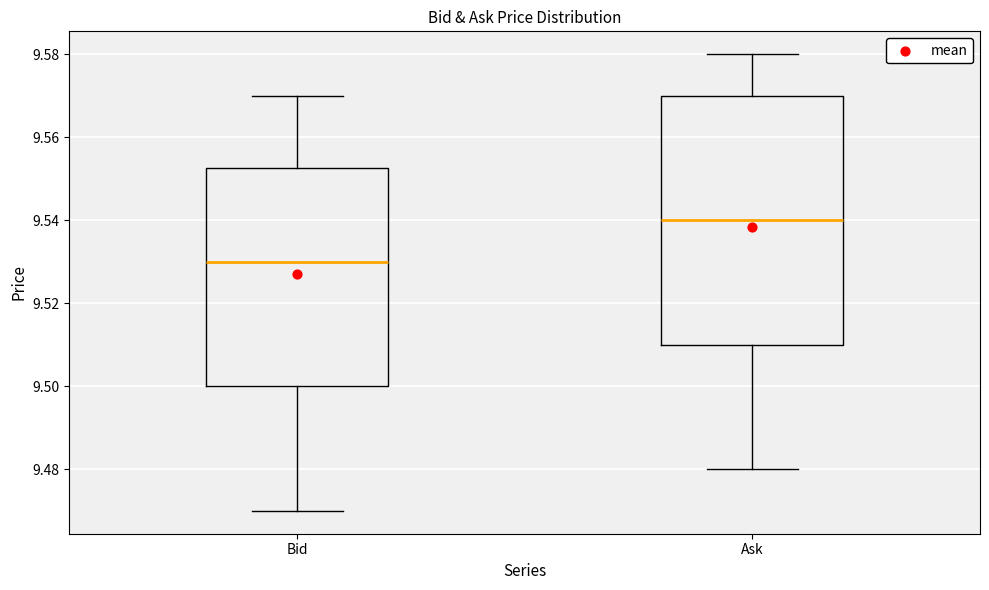

Where is the upper edge of the box for Bid on the y-axis? The values are not printed on the chart, so give them approximately, as read against the axis.

9.552